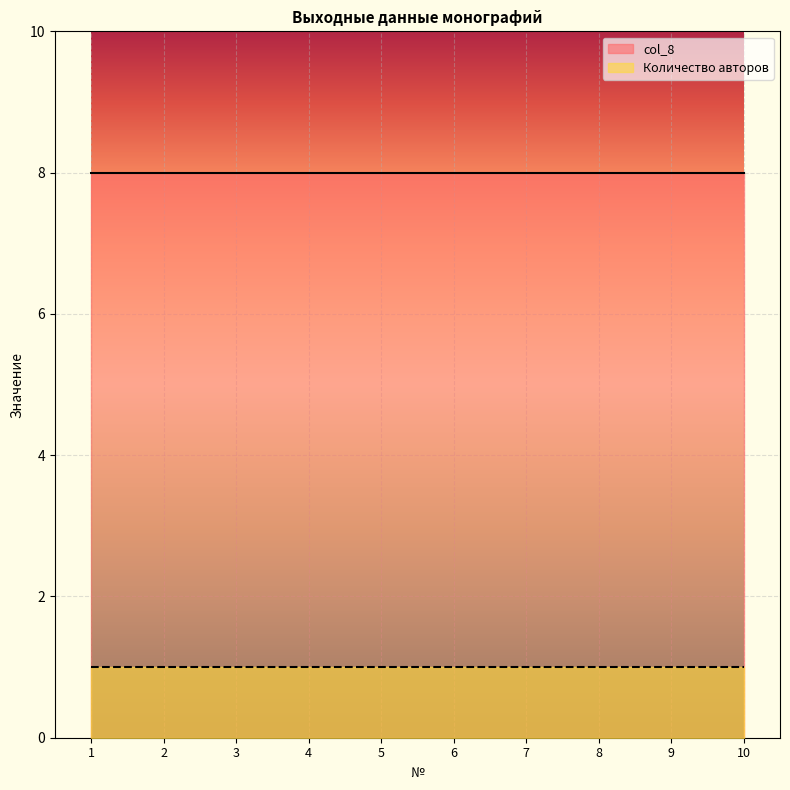

What are all the series names shown in the legend?

col_8, Количество авторов